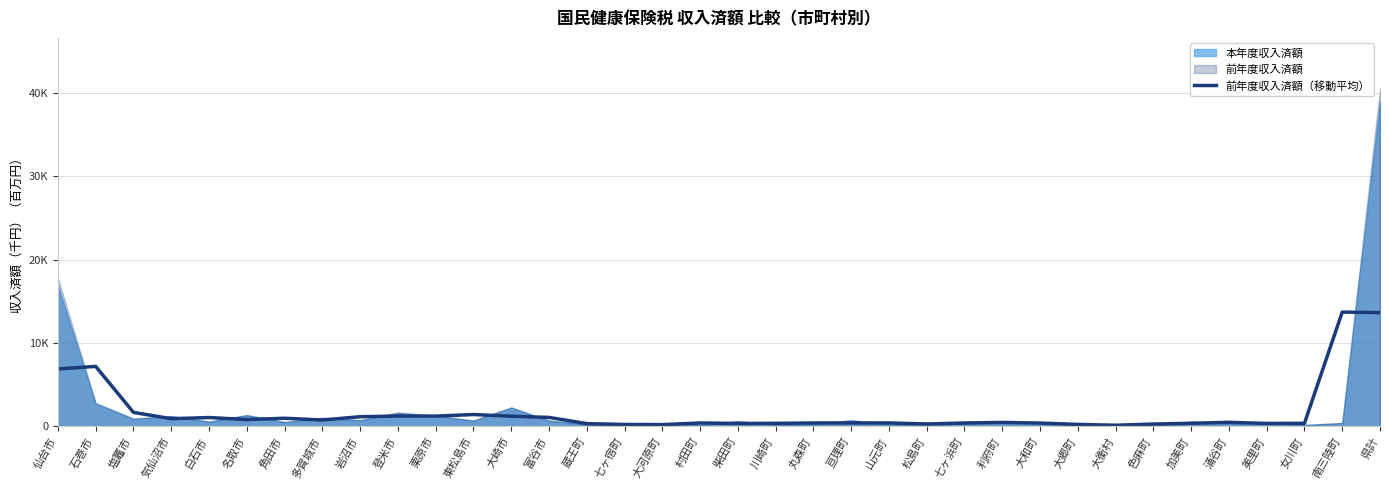

What is the change in value from 柴田町 to 松島町?

-59.2